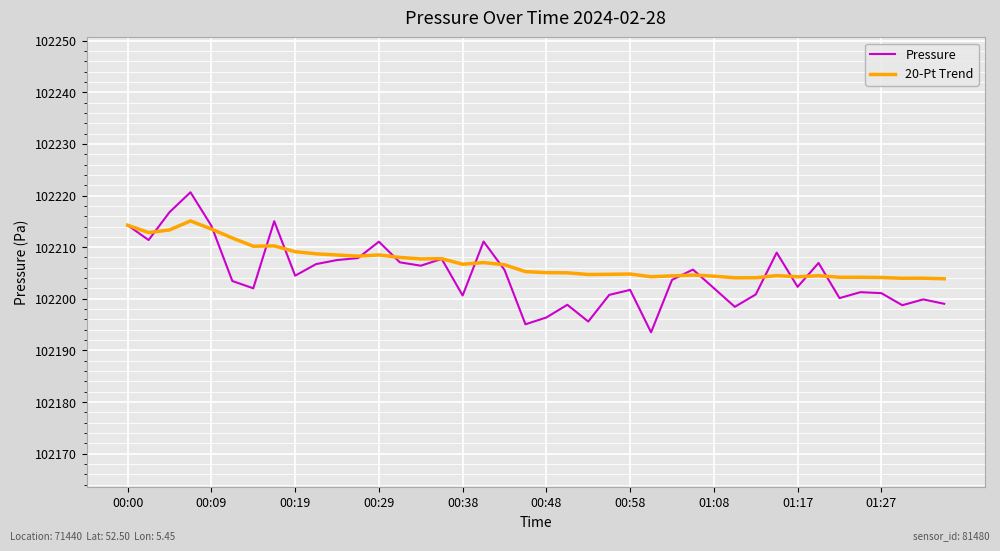

List the series in order of their peak value, highest first.

Pressure, 20-Pt Trend